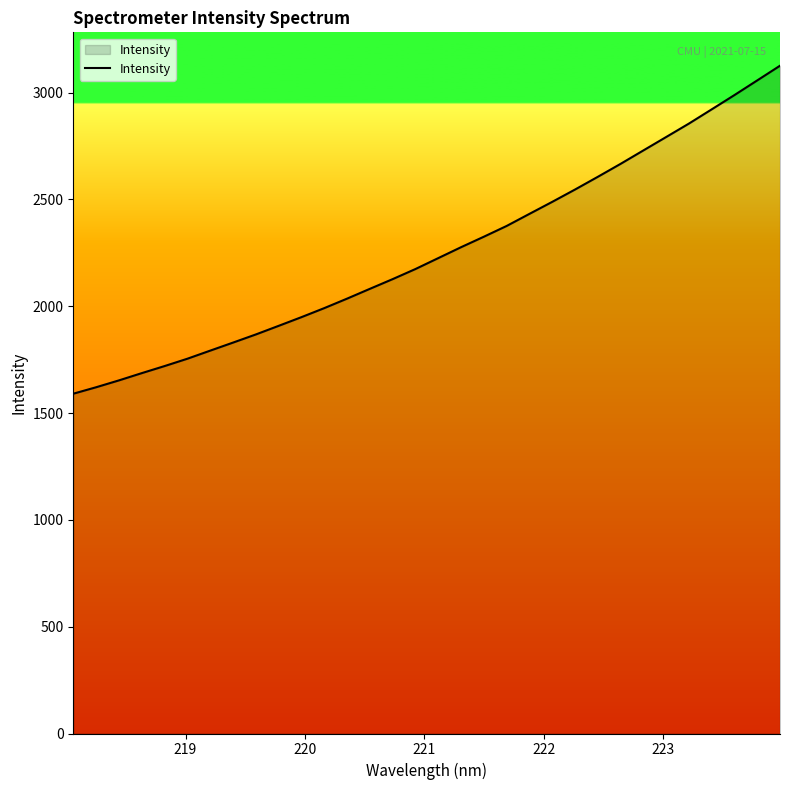

True or false: the data has more than 1 interior local peaks.

False